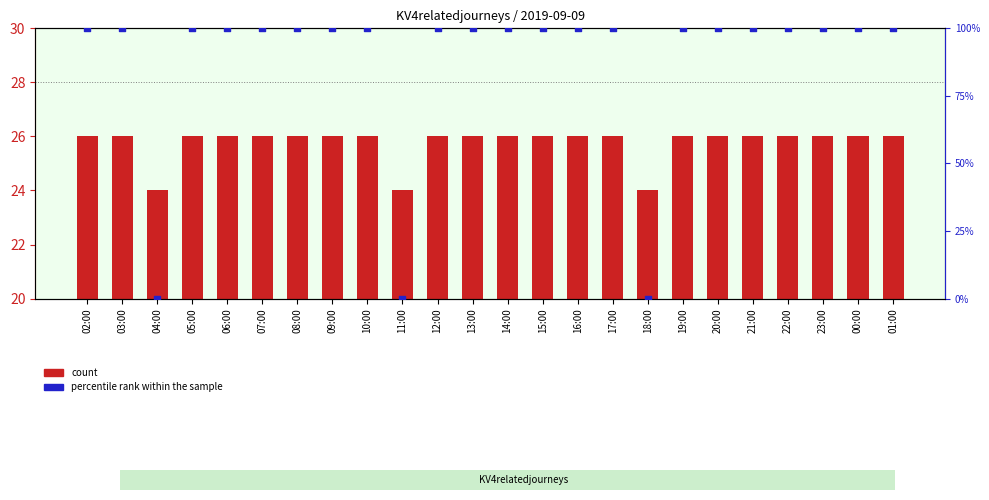

Which series contains the lowest Y value?

percentile rank within the sample